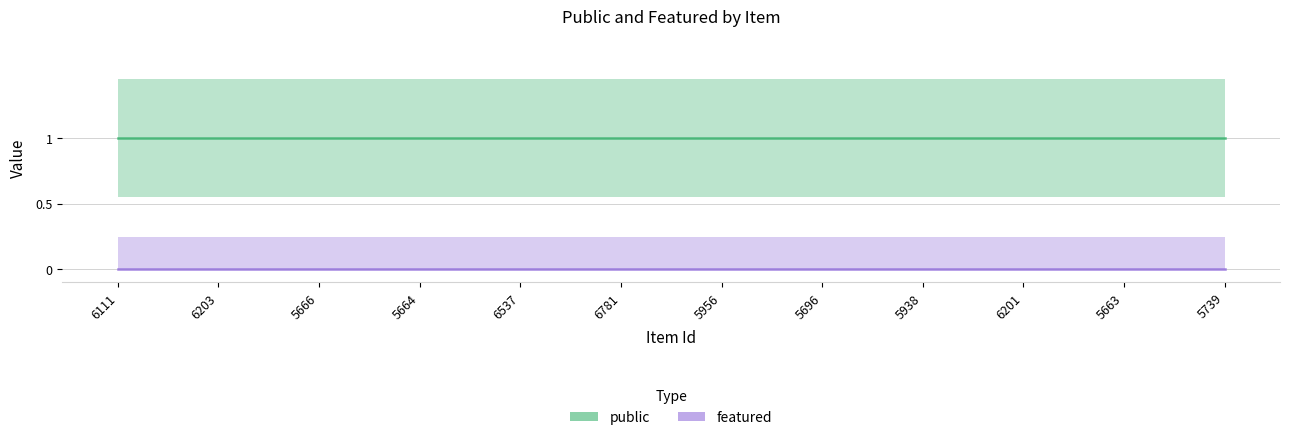

At how many categories does at least one series exceed 0?

12